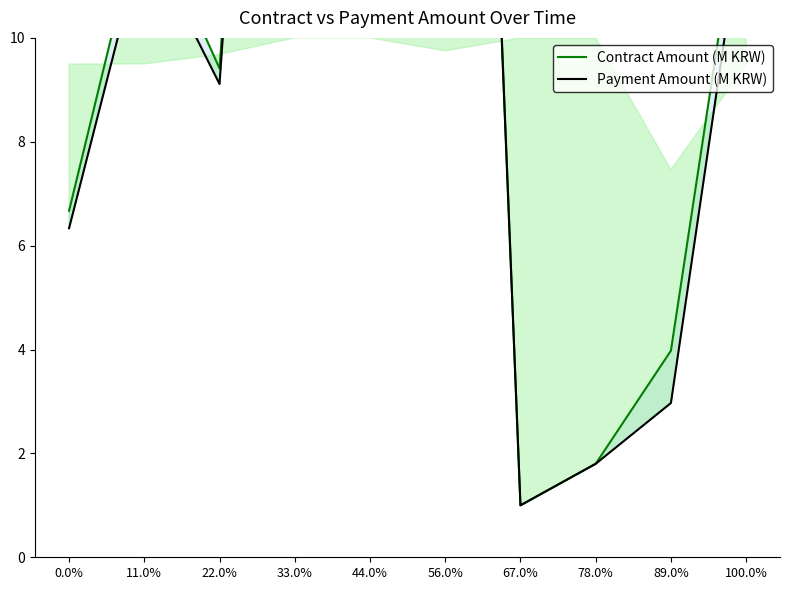

True or false: Payment Amount (M KRW) and Contract Amount (M KRW) cross at least once.

False